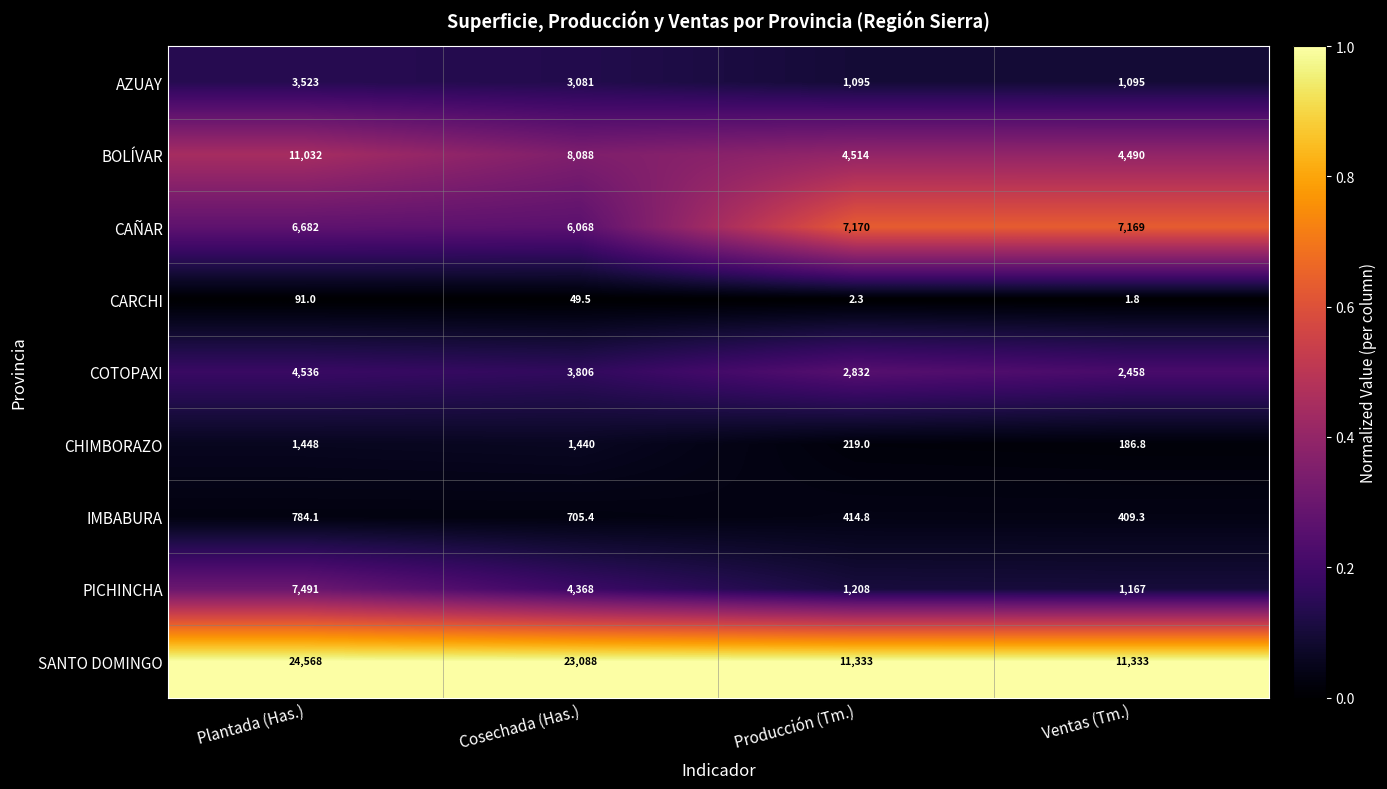

What is the sum of the IMBABURA values at Ventas (Tm.) and Plantada (Has.)?

1193.4